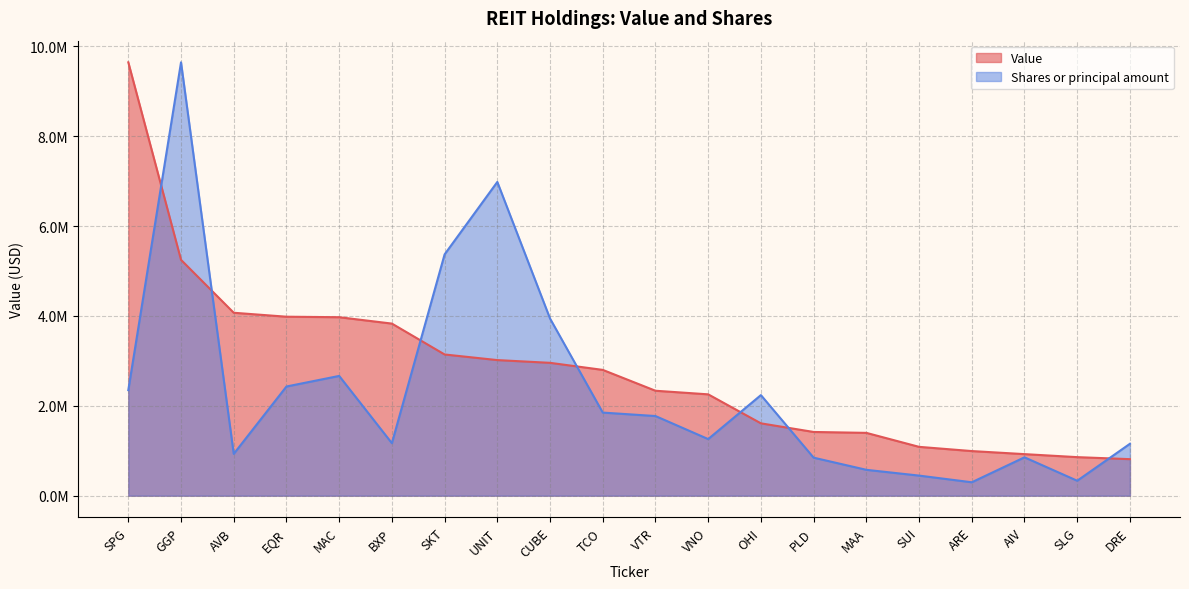

Which series changed the most between EQR and VTR?

Value